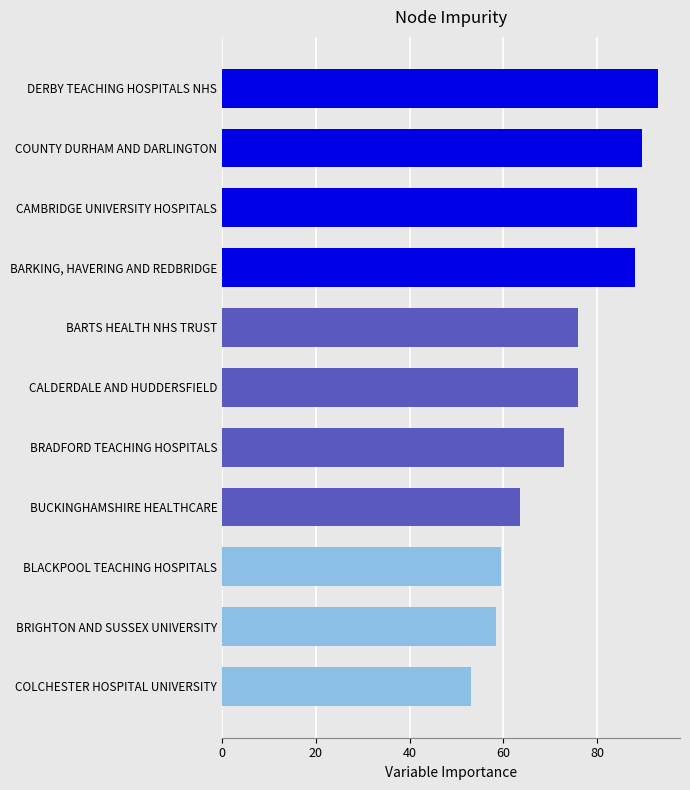

The value at BRADFORD TEACHING HOSPITALS is 73.0. True or false?

True